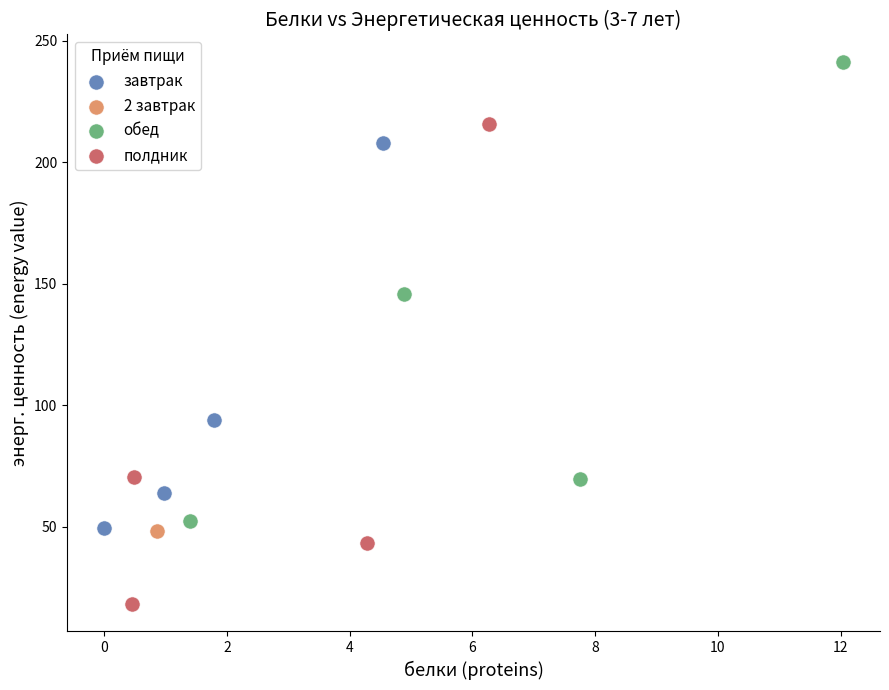

Which series contains the lowest Y value?

полдник